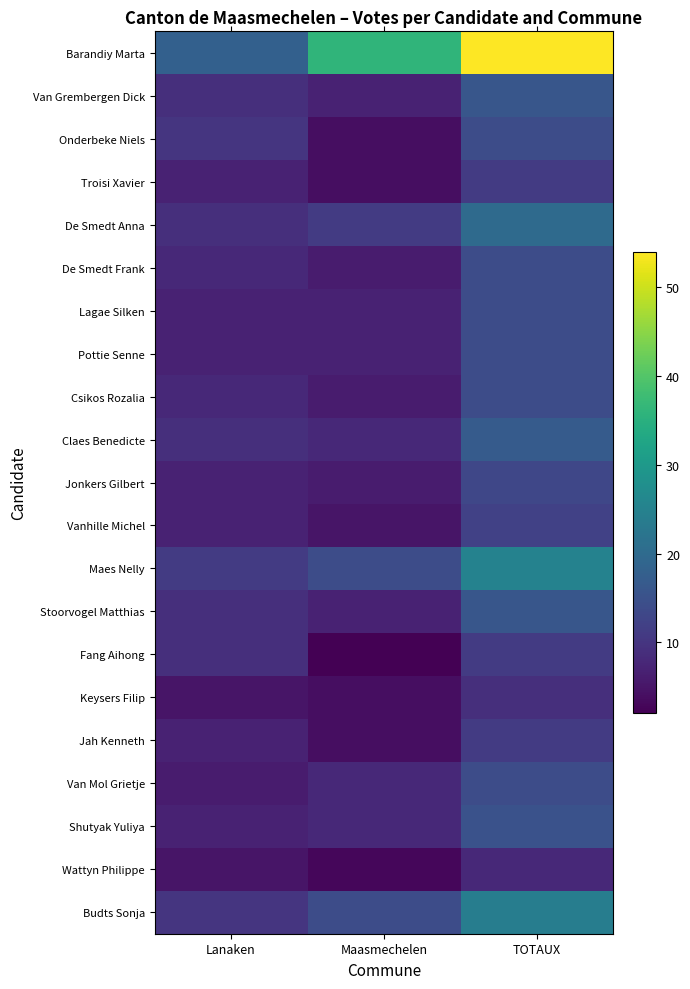

Reading left to right, transcribe all the data shown in this chart.

Barandiy Marta: Lanaken=18	Maasmechelen=36	TOTAUX=54
Van Grembergen Dick: Lanaken=9	Maasmechelen=7	TOTAUX=16
Onderbeke Niels: Lanaken=10	Maasmechelen=4	TOTAUX=14
Troisi Xavier: Lanaken=7	Maasmechelen=4	TOTAUX=11
De Smedt Anna: Lanaken=9	Maasmechelen=11	TOTAUX=20
De Smedt Frank: Lanaken=8	Maasmechelen=6	TOTAUX=14
Lagae Silken: Lanaken=7	Maasmechelen=7	TOTAUX=14
Pottie Senne: Lanaken=7	Maasmechelen=7	TOTAUX=14
Csikos Rozalia: Lanaken=8	Maasmechelen=6	TOTAUX=14
Claes Benedicte: Lanaken=9	Maasmechelen=8	TOTAUX=17
Jonkers Gilbert: Lanaken=7	Maasmechelen=6	TOTAUX=13
Vanhille Michel: Lanaken=7	Maasmechelen=5	TOTAUX=12
Maes Nelly: Lanaken=11	Maasmechelen=14	TOTAUX=25
Stoorvogel Matthias: Lanaken=9	Maasmechelen=7	TOTAUX=16
Fang Aihong: Lanaken=9	Maasmechelen=2	TOTAUX=11
Keysers Filip: Lanaken=5	Maasmechelen=4	TOTAUX=9
Jah Kenneth: Lanaken=7	Maasmechelen=4	TOTAUX=11
Van Mol Grietje: Lanaken=6	Maasmechelen=8	TOTAUX=14
Shutyak Yuliya: Lanaken=7	Maasmechelen=8	TOTAUX=15
Wattyn Philippe: Lanaken=5	Maasmechelen=3	TOTAUX=8
Budts Sonja: Lanaken=10	Maasmechelen=14	TOTAUX=24